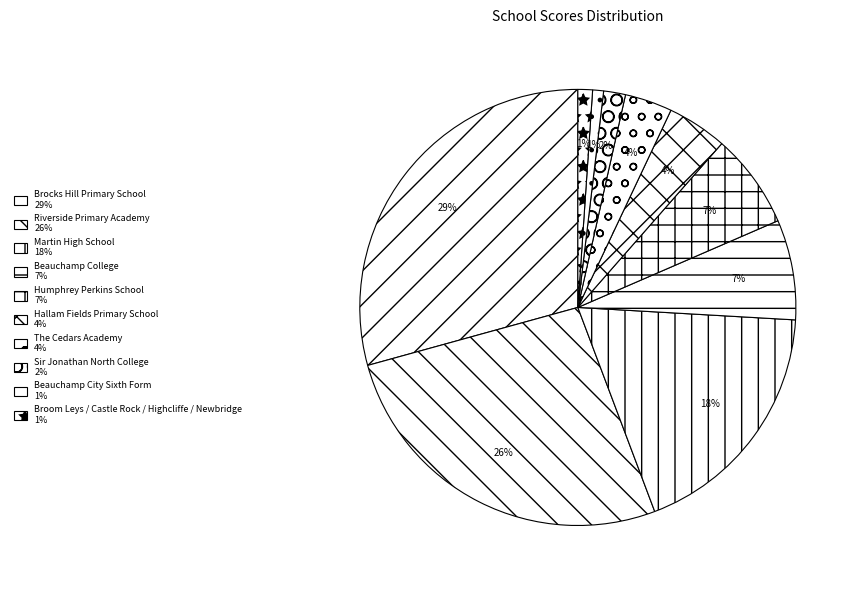

How many slices are in this pie chart?

10